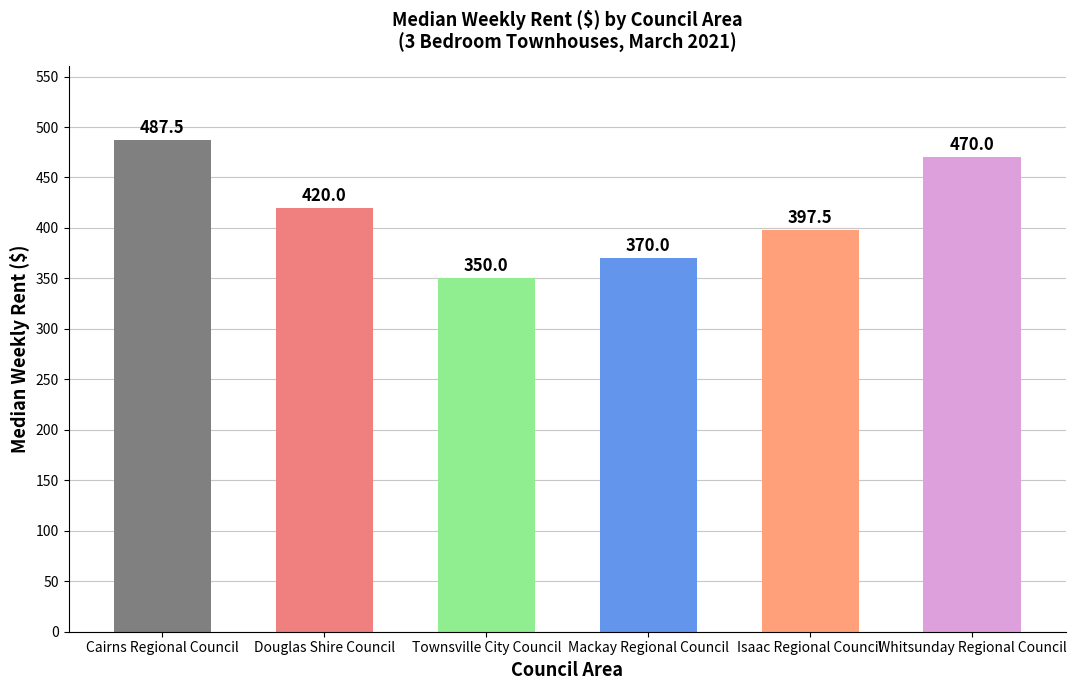

Is it true that the value at Whitsunday Regional Council is 681.4?

False